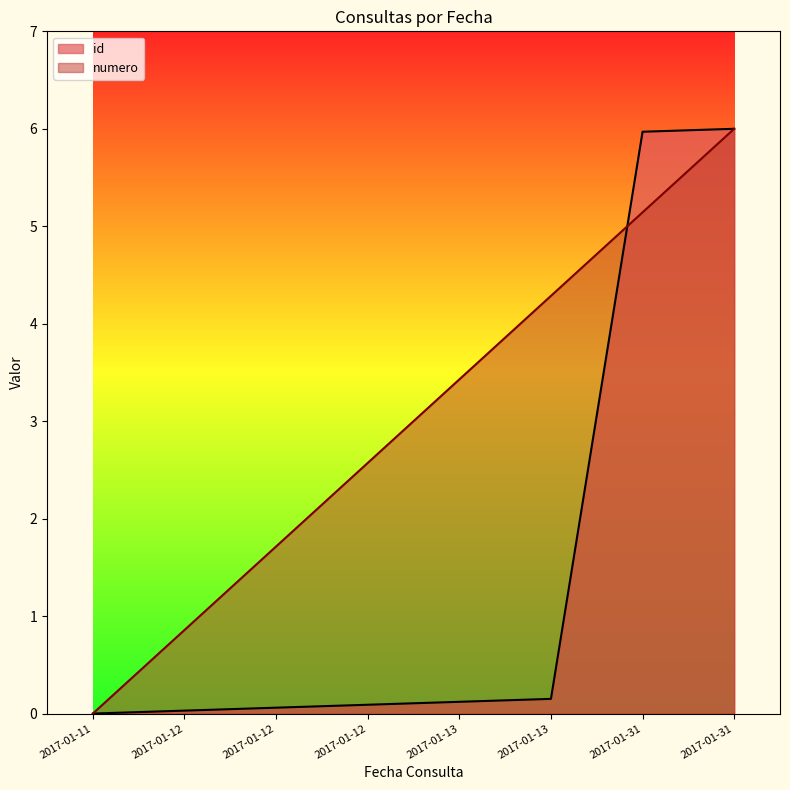

How many lines are shown in the chart?

2